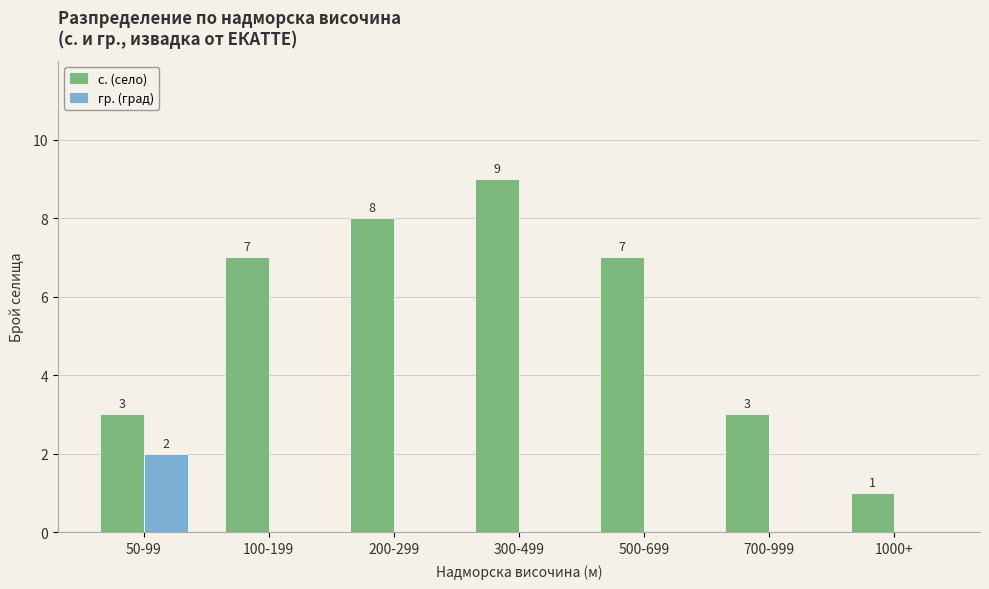

Is the value of с. (село) at 700-999 greater than the value of гр. (град) at 700-999?

Yes